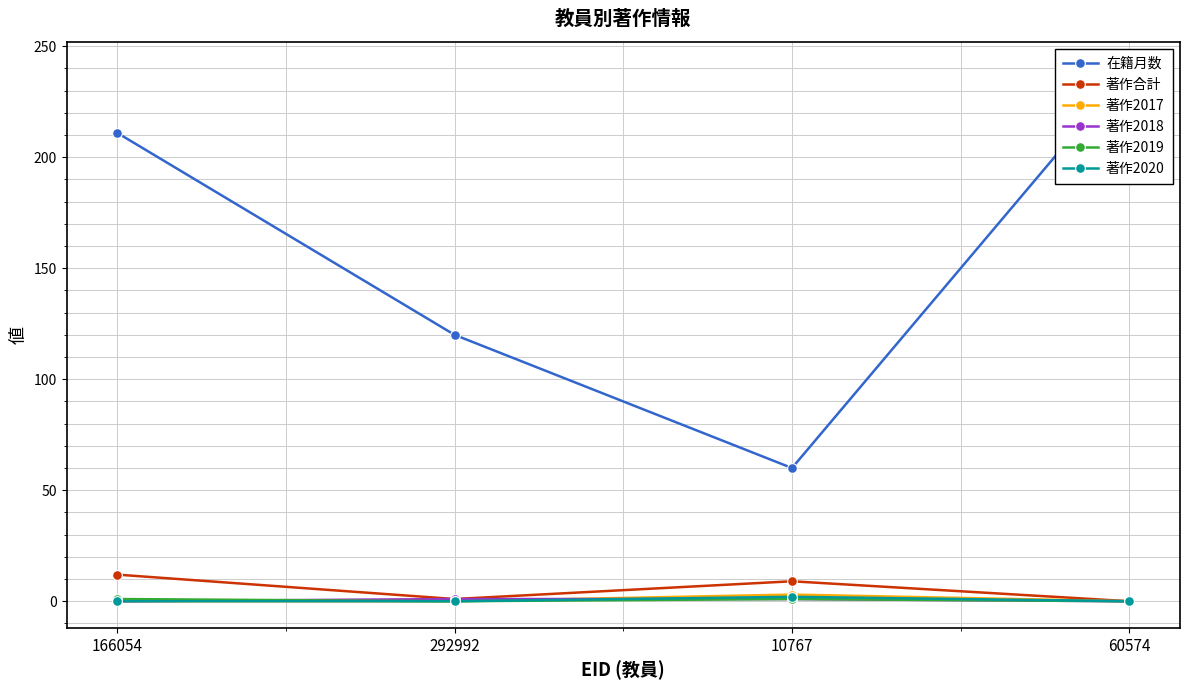

How many 在籍月数 values are between 120 and 240?

3